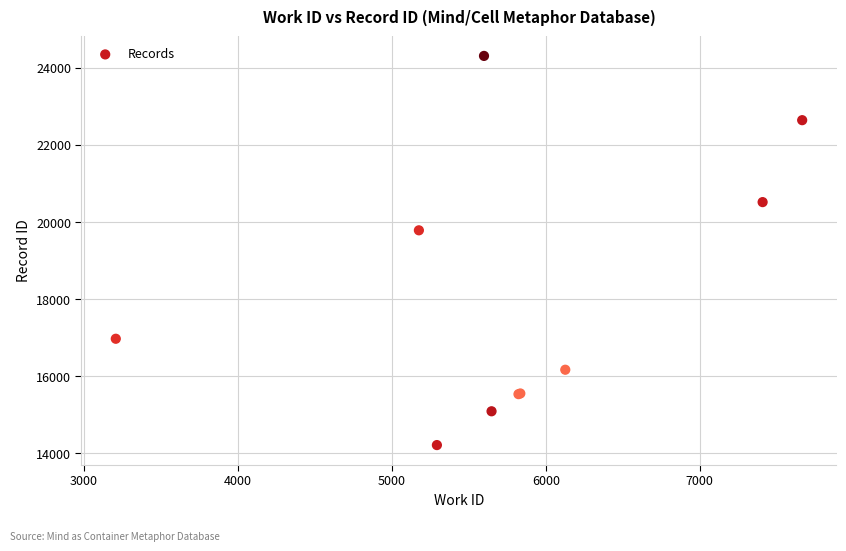

What Y value in the scatter plot is closest to 19262?

19785